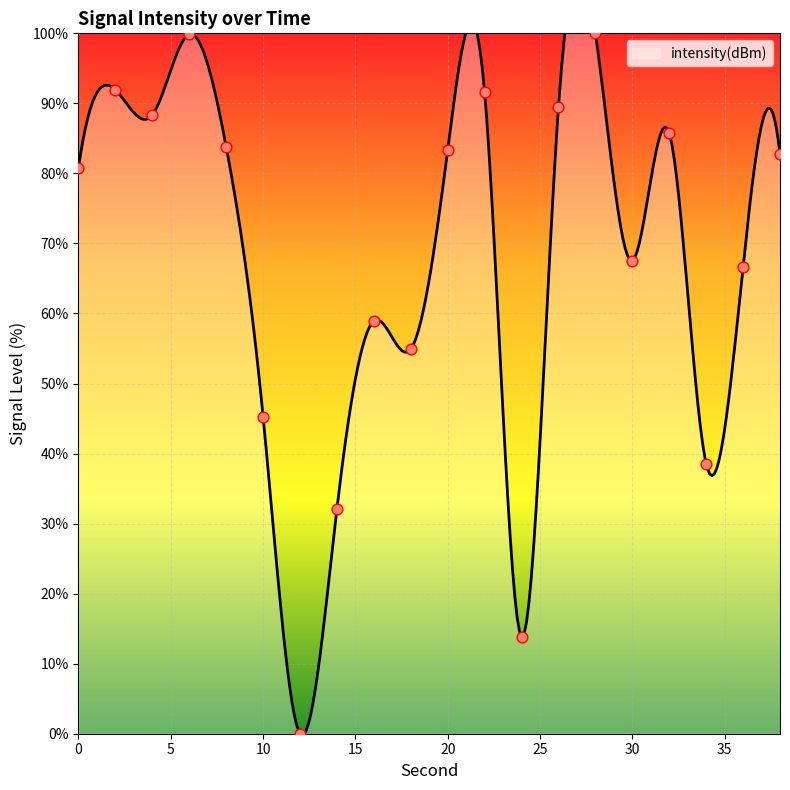

What is the ratio of the value at 22 to the value at 2?

1.0